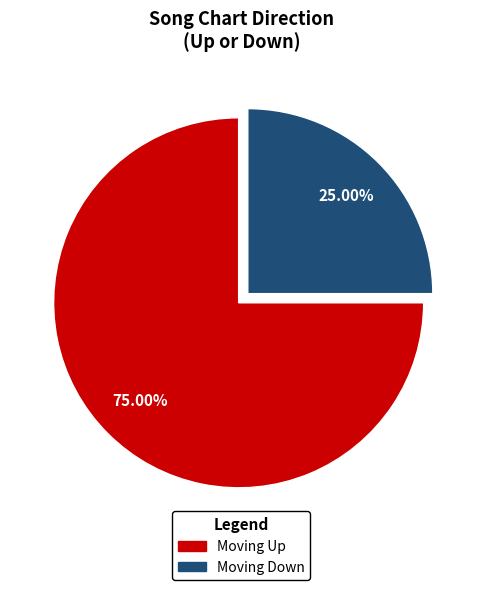

Does any single category account for the majority?

Yes